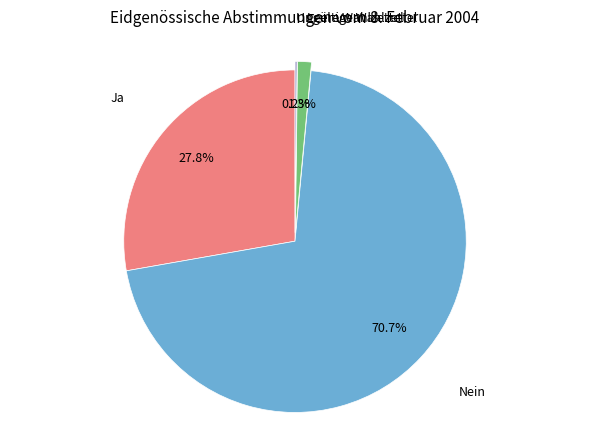

Is there a majority slice in this chart?

Yes